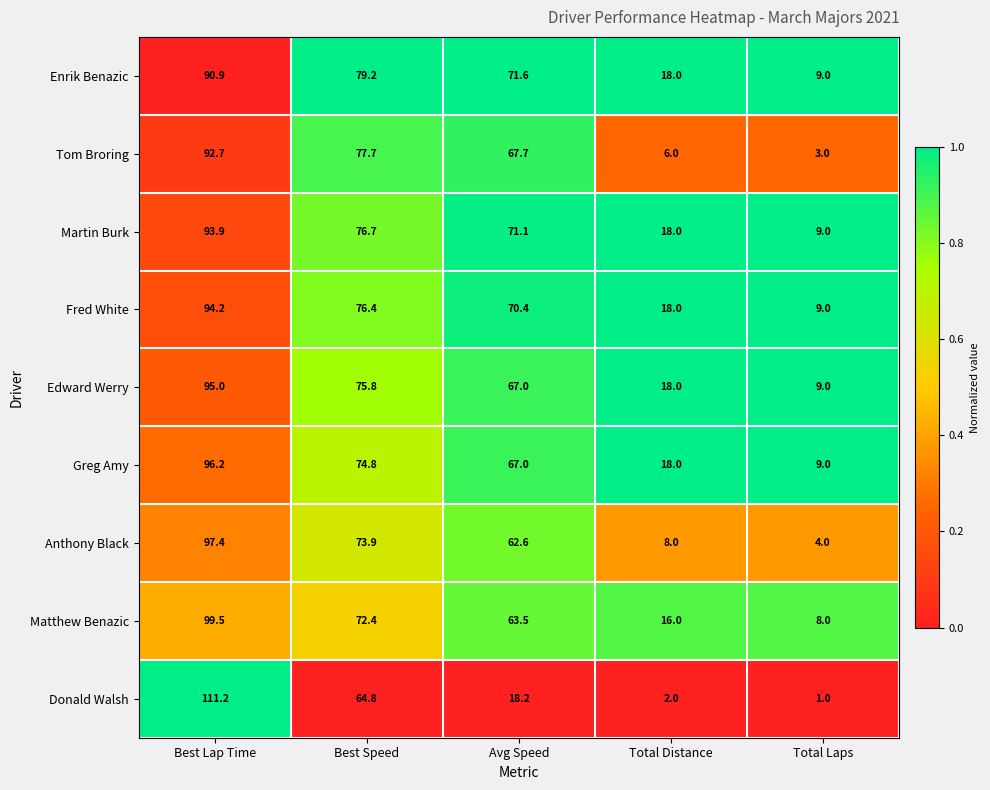

What is the sum of the Edward Werry values at Best Speed and Total Laps?

84.8